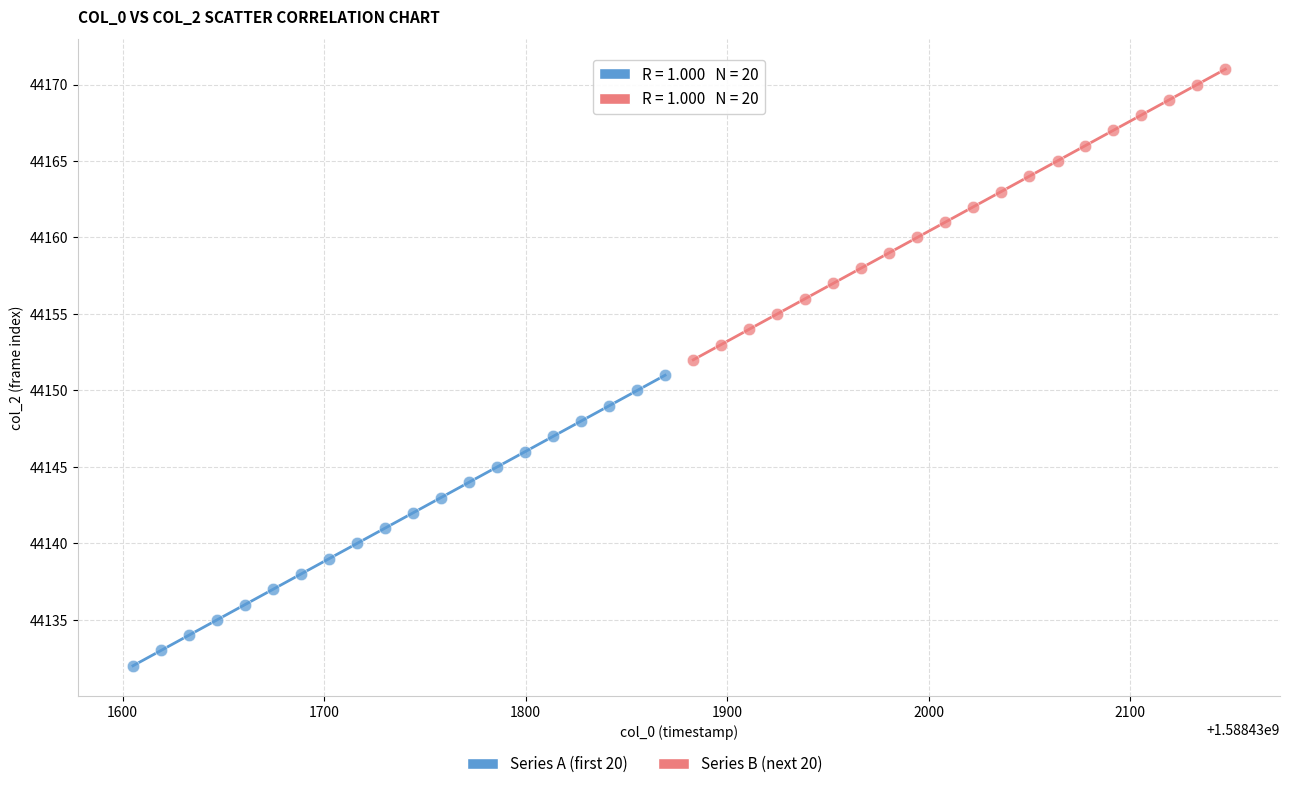

Which series contains the highest Y value?

Series B (next 20)